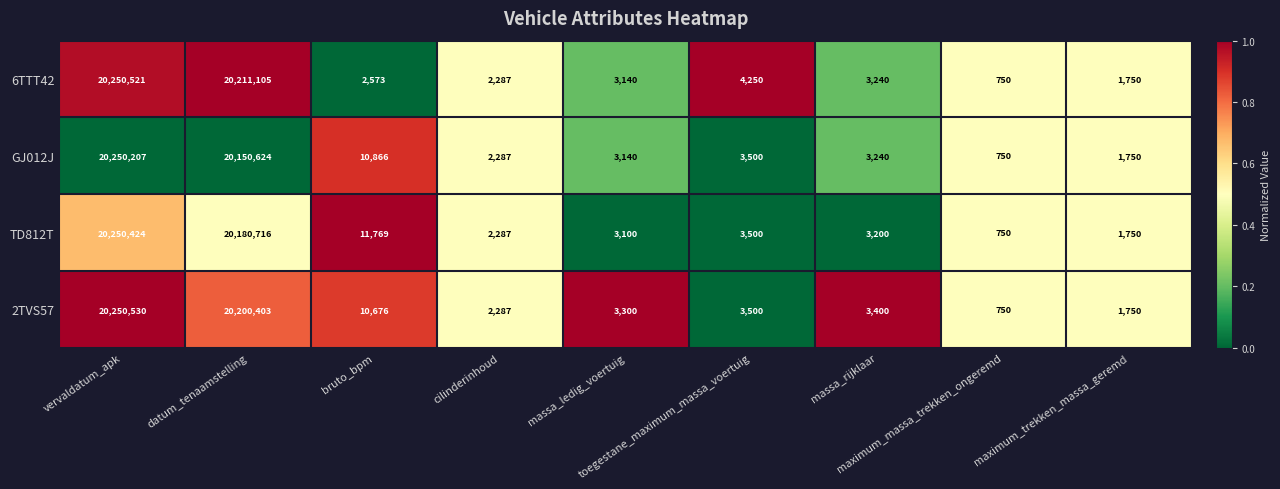

Rank the series by their maximum value, from lowest to highest.

GJ012J, TD812T, 6TTT42, 2TVS57